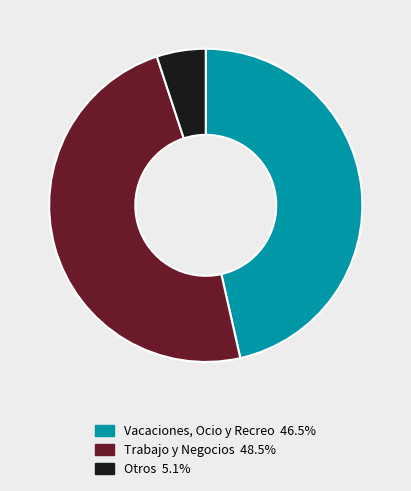

Which slice is the smallest?

Otros